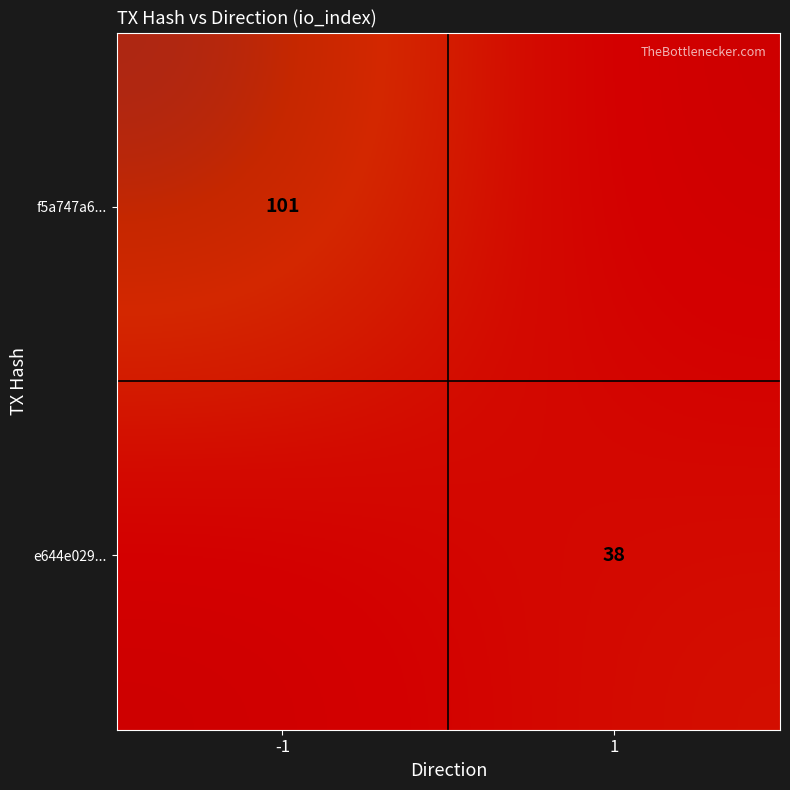

Which series has the largest total across all categories?

f5a747a6...